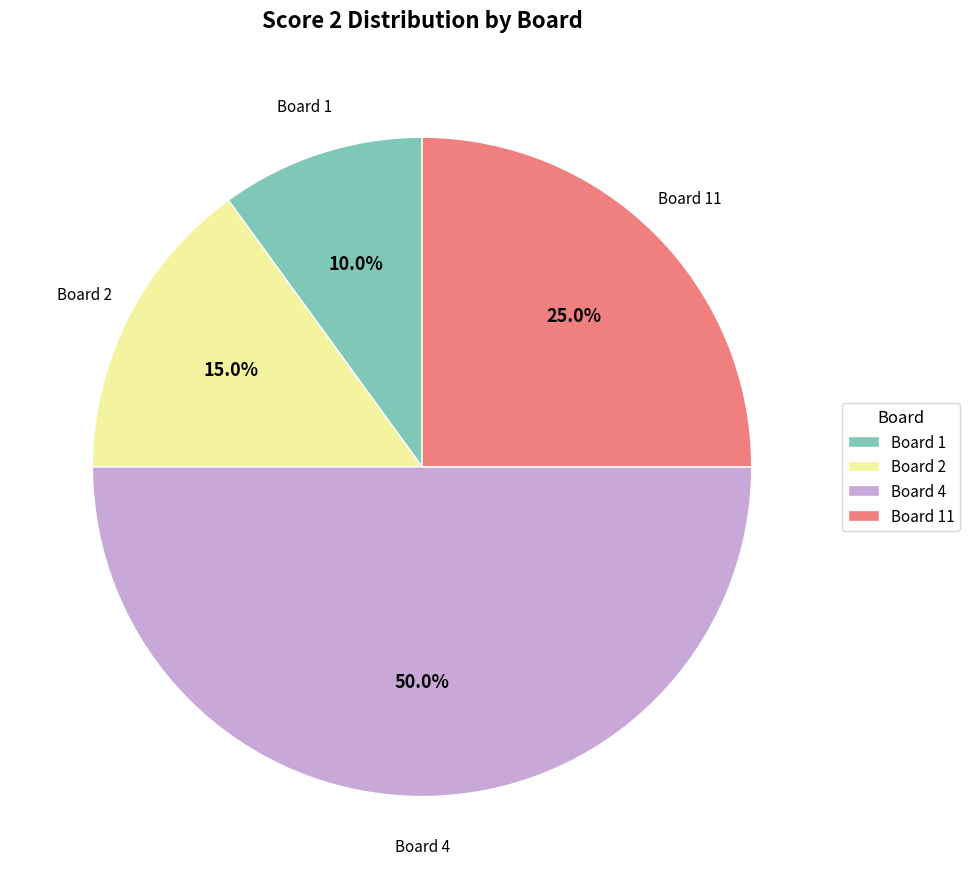

Does Board 11 represent more than half of the total?

No